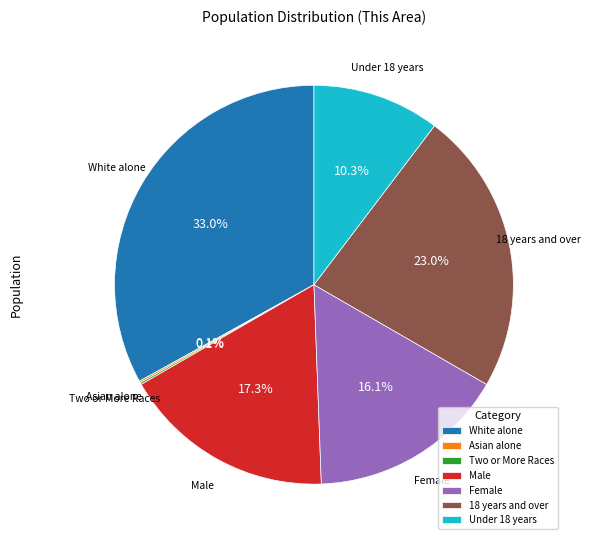

To the nearest percent, what is the difference between the largest and smallest slice percentages?

33%